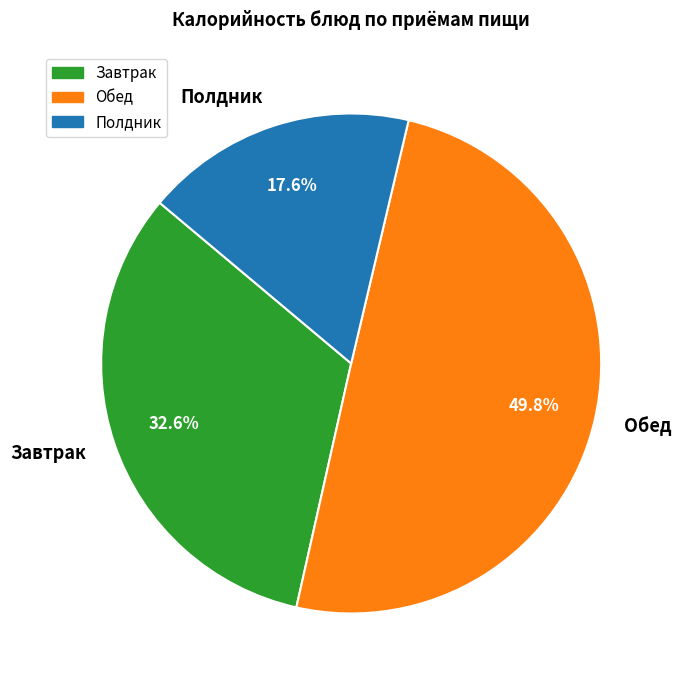

Which slice is the smallest?

Полдник